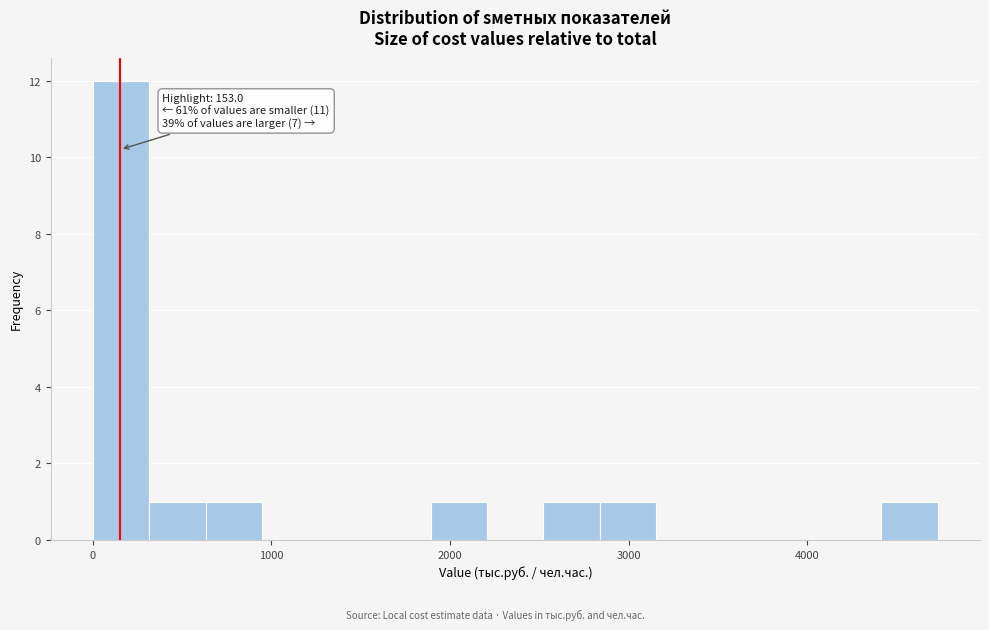

Read against the x-axis, roughly where is the centre of the tallest bar?

200